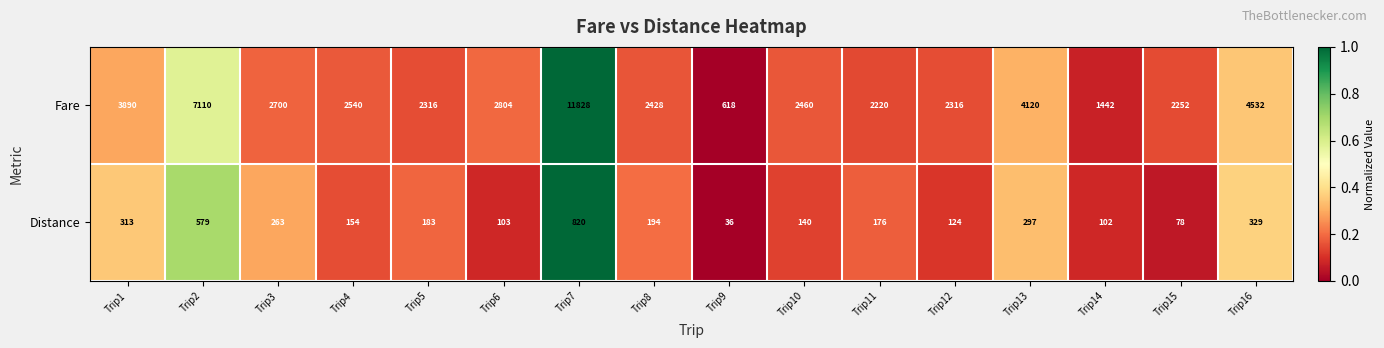

What is the average value of the Distance series?

243